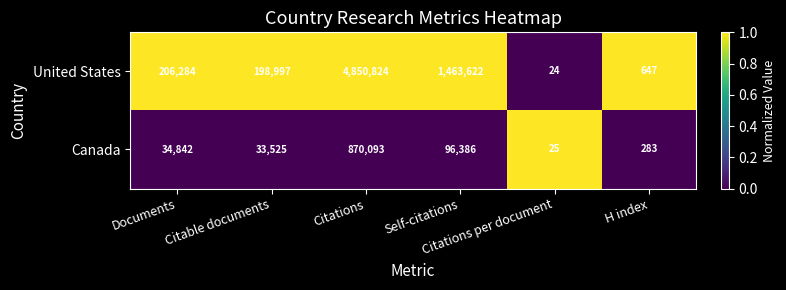

What is the difference between the maximum and minimum values in the United States series?

4850800